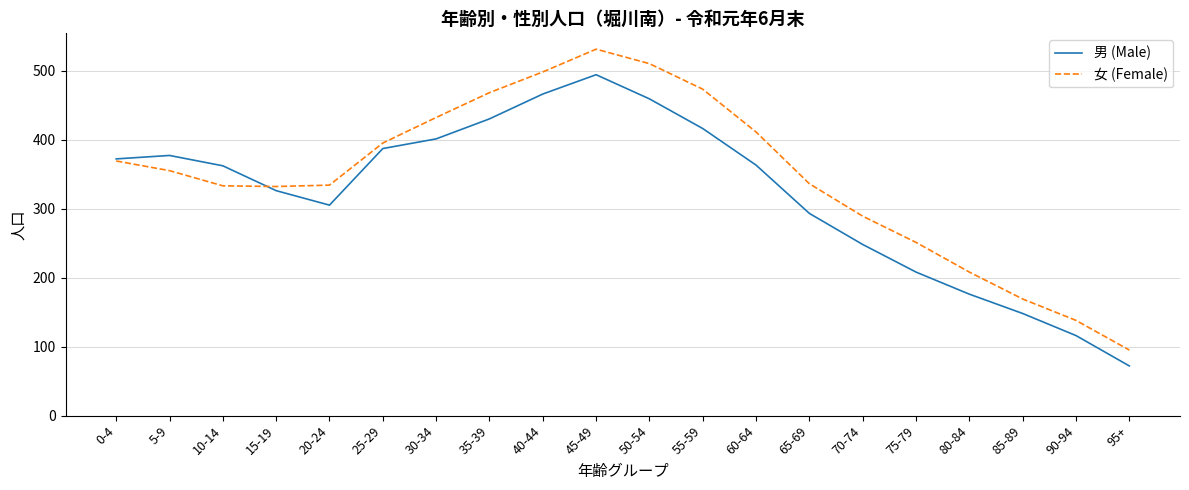

Between 15-19 and 40-44, which series saw the biggest shift?

女 (Female)